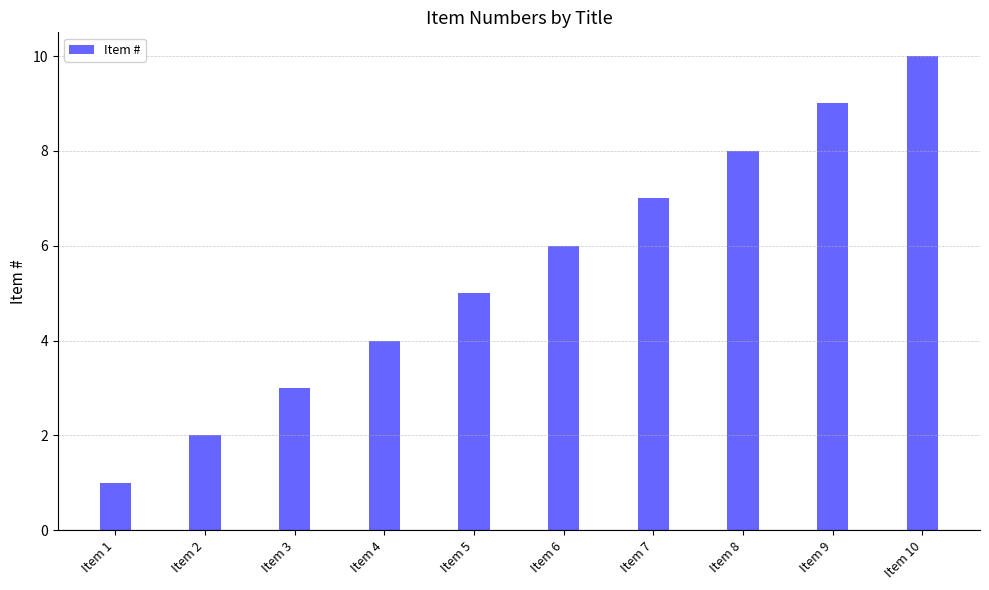

Is it true that the value at Item 9 is 9?

True